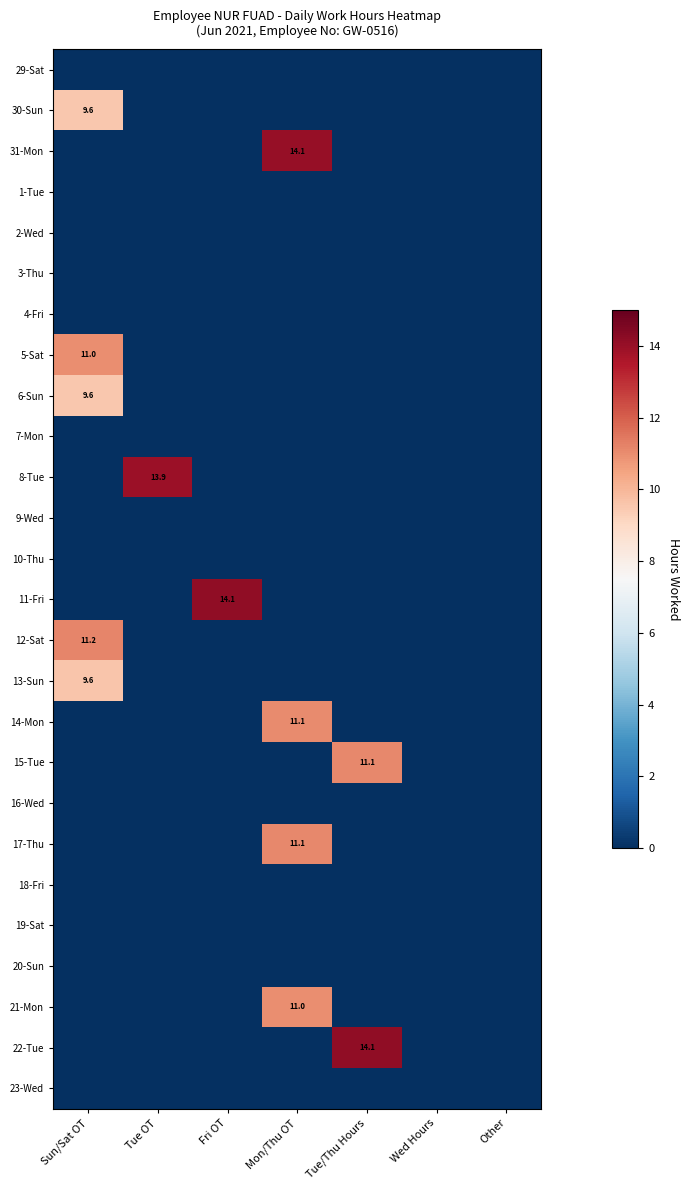

List the labels in order of 5-Sat value, smallest first.

Tue OT, Fri OT, Mon/Thu OT, Tue/Thu Hours, Wed Hours, Other, Sun/Sat OT